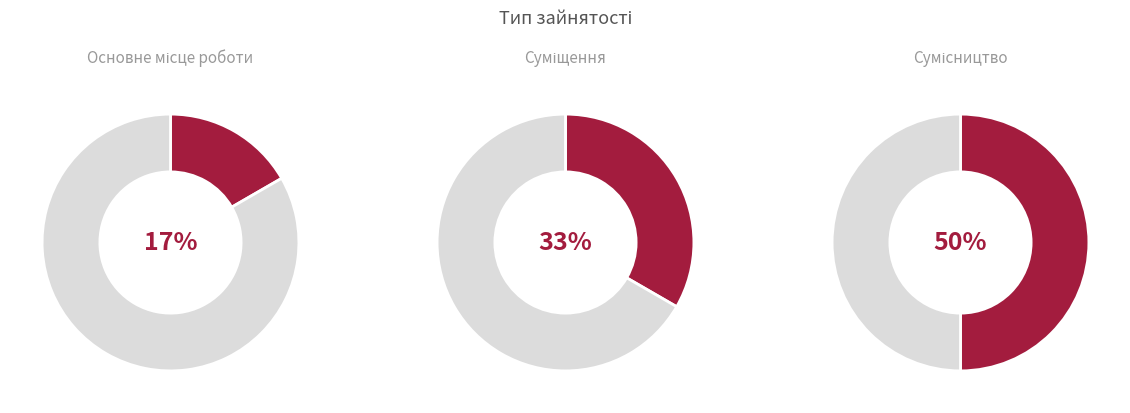

Is it true that Сумісництво is 50% of the pie?

True